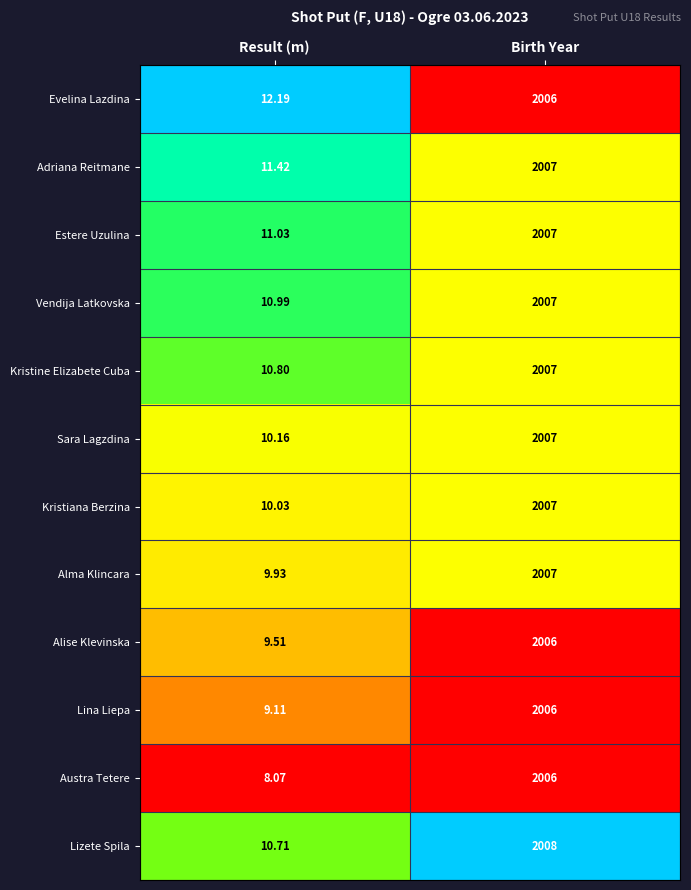

What is the difference between the highest and lowest values at Birth Year?

2.0